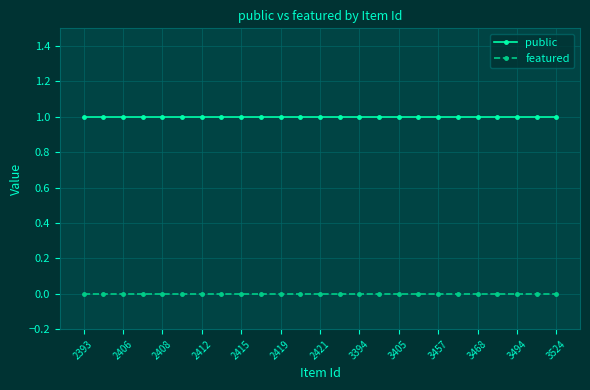

What is the value of the public point at the 25th from the left?

1